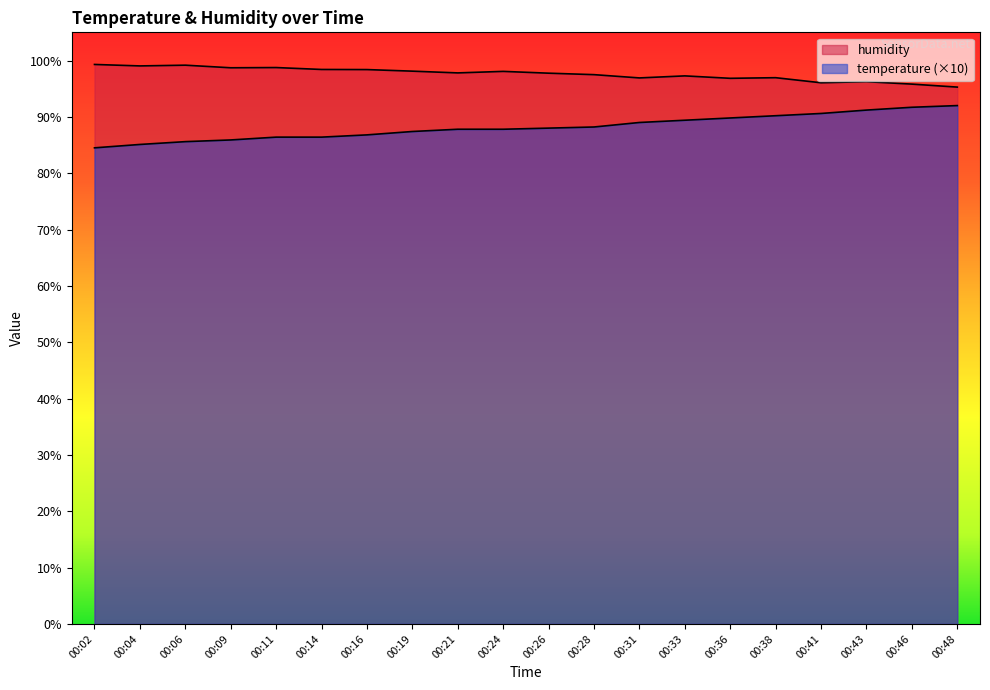

What is the average value of the temperature series?

88.2